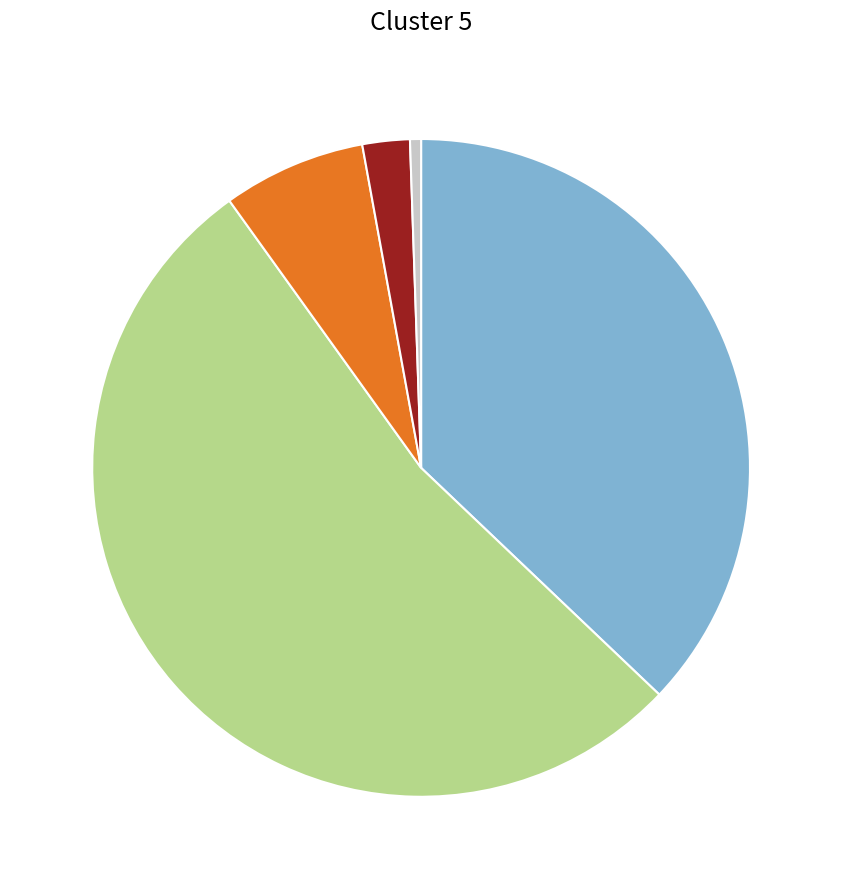

Is there a majority slice in this chart?

Yes